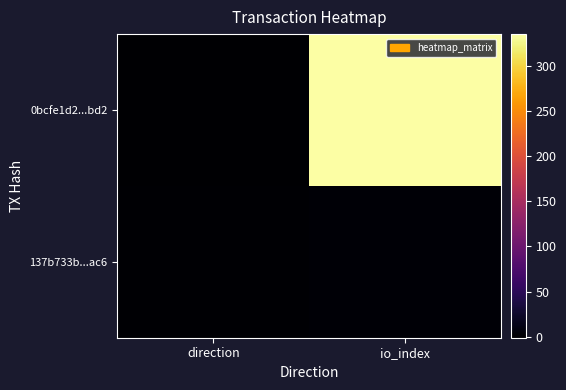

Which series has the largest total across all categories?

0bcfe1d2...bd2